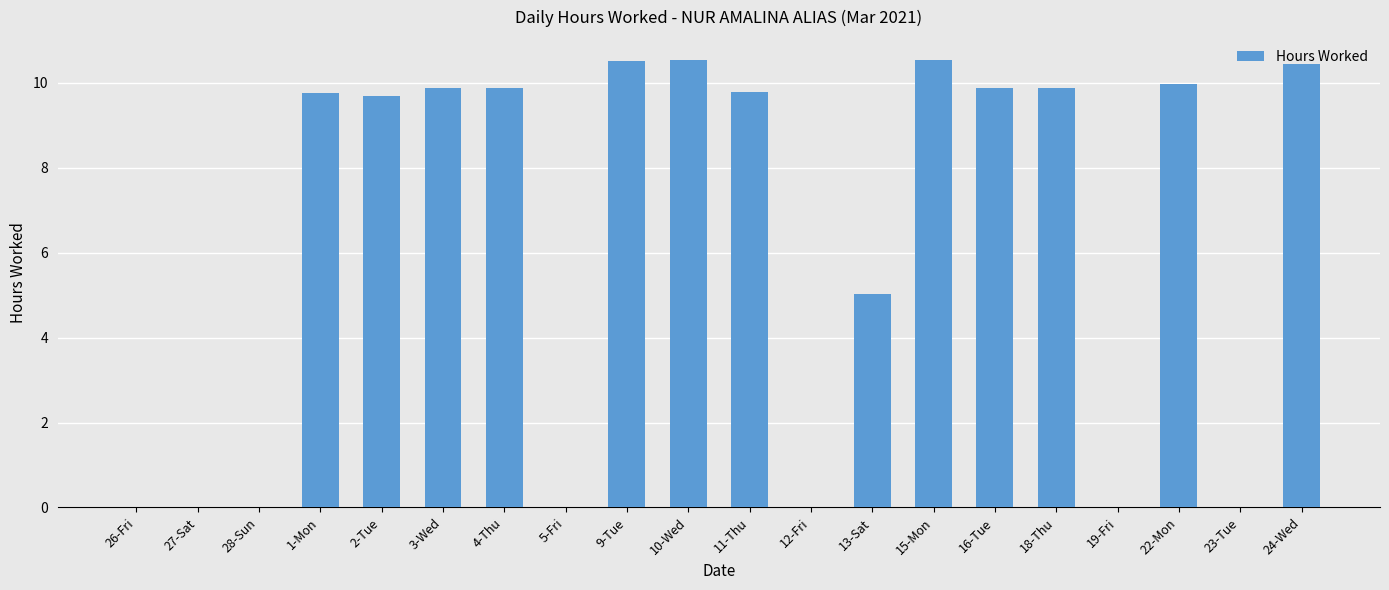

Where is the data nearest to the value 5?

13-Sat